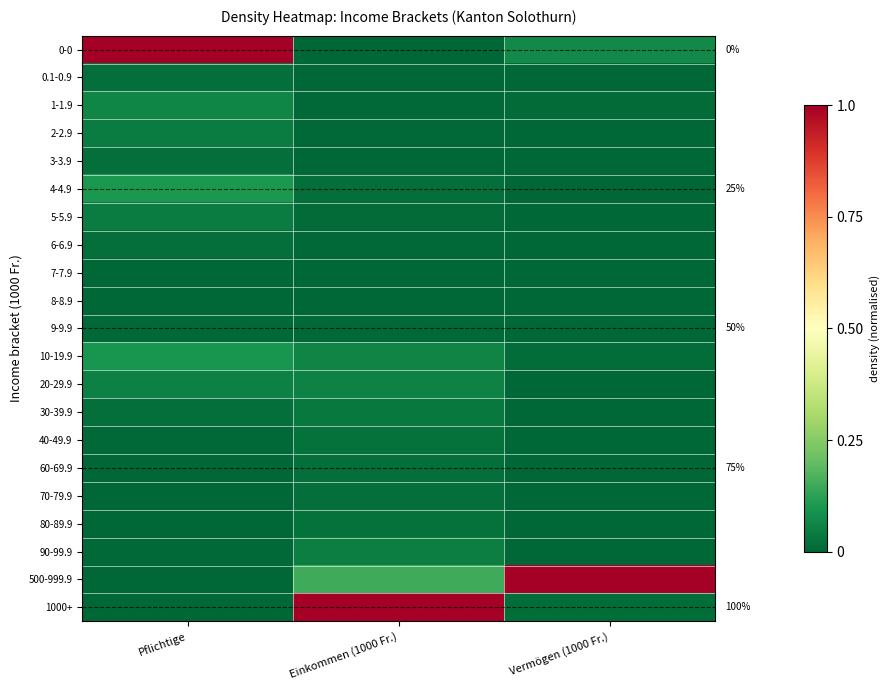

What is the spread (max minus min) of values at Vermögen (1000 Fr.)?

1.0